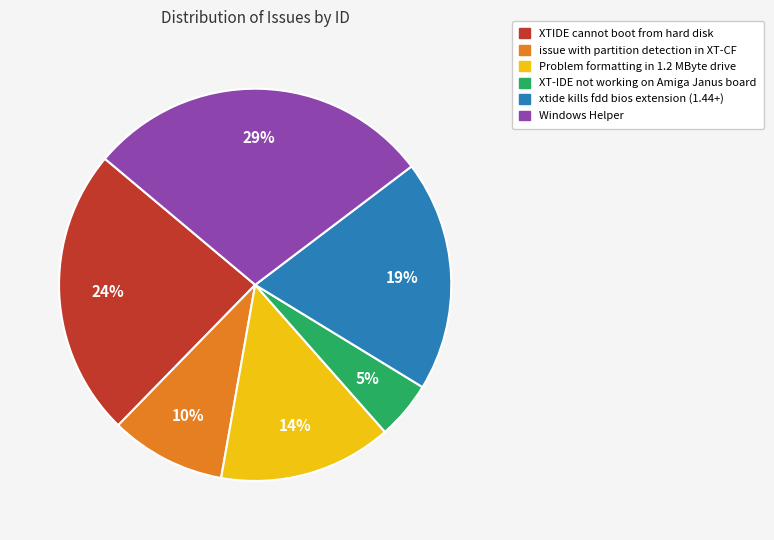

Do issue with partition detection in XT-CF and XT-IDE not working on Amiga Janus board together represent more than half of the pie?

No